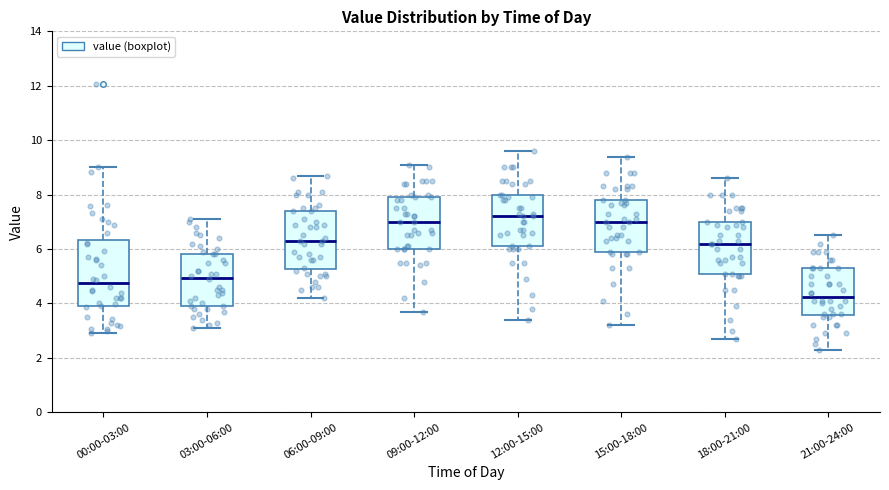

Where is the upper edge of the box for 12:00-15:00 on the y-axis? The values are not printed on the chart, so give them approximately, as read against the axis.

8.0